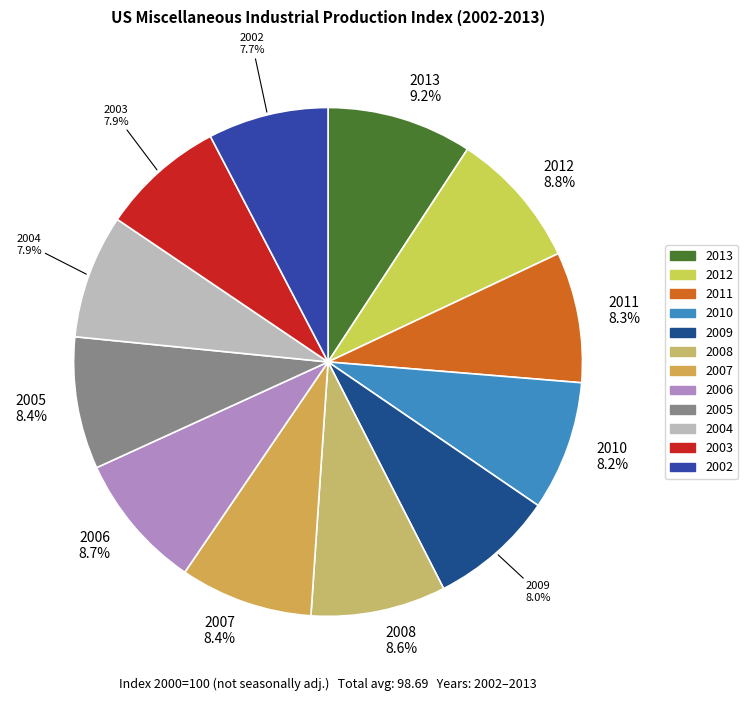

To the nearest percent, what is the average slice percentage?

8%